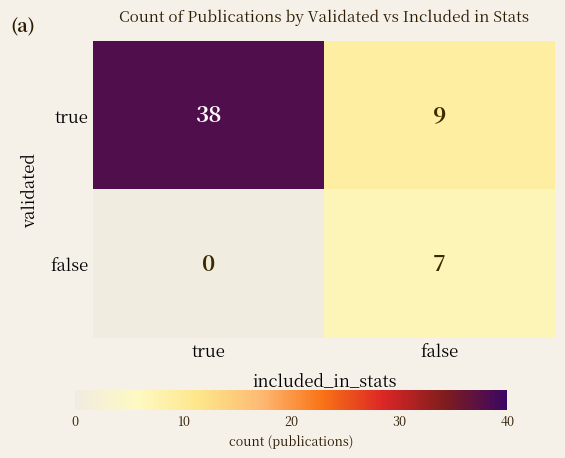

What is the sum of all false values?

7